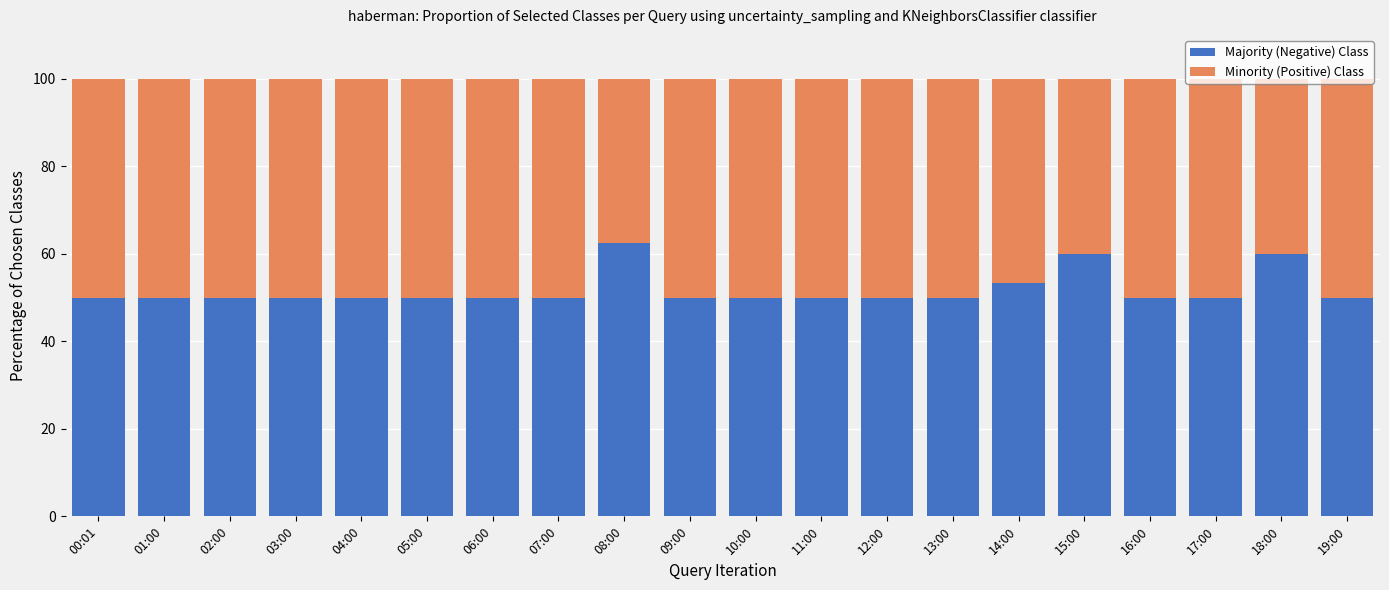

The value of Majority (Negative) Class at 06:00 is 50.0. True or false?

True